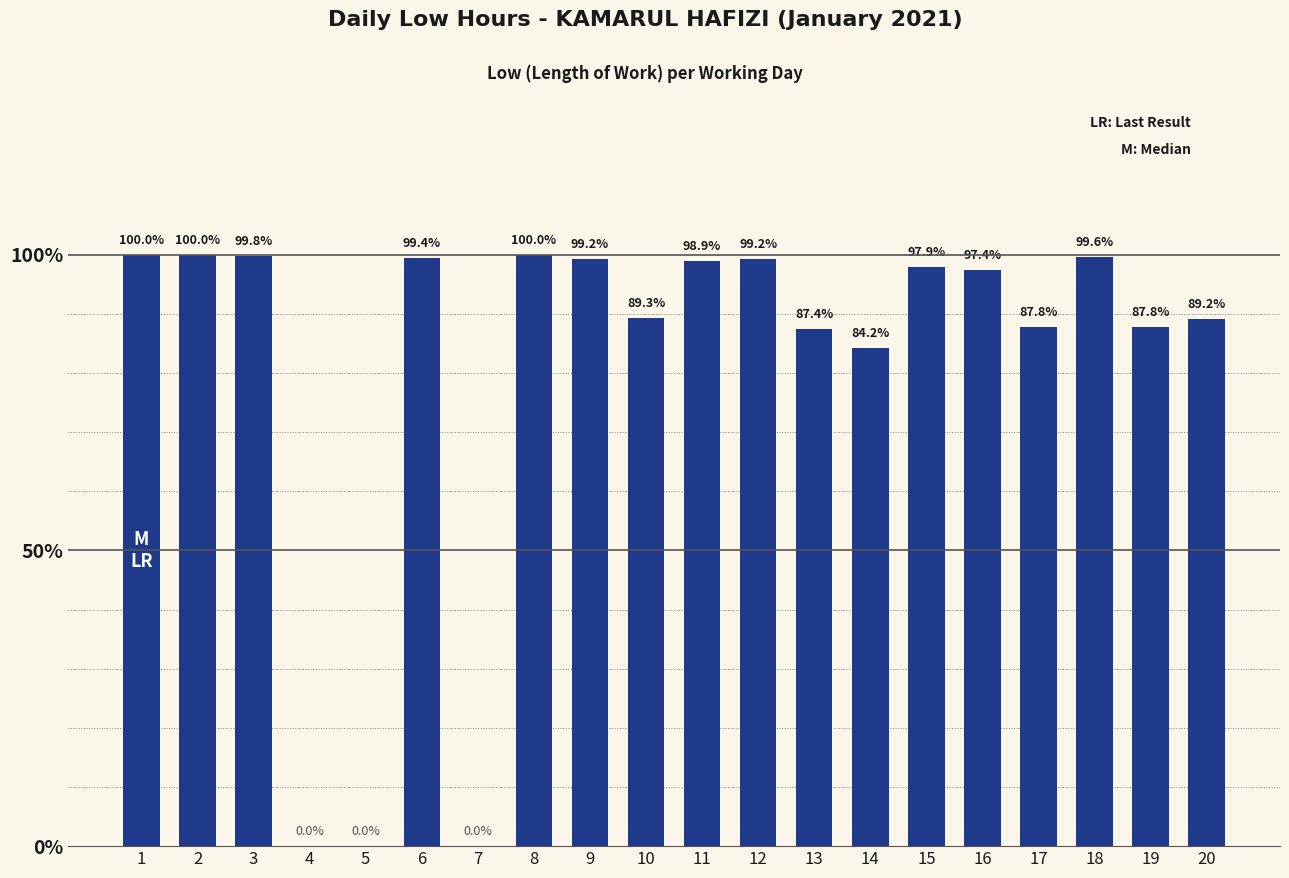

Rank the categories by value from highest to lowest.

1, 2, 8, 3, 18, 6, 9, 12, 11, 15, 16, 10, 20, 17, 19, 13, 14, 4, 5, 7